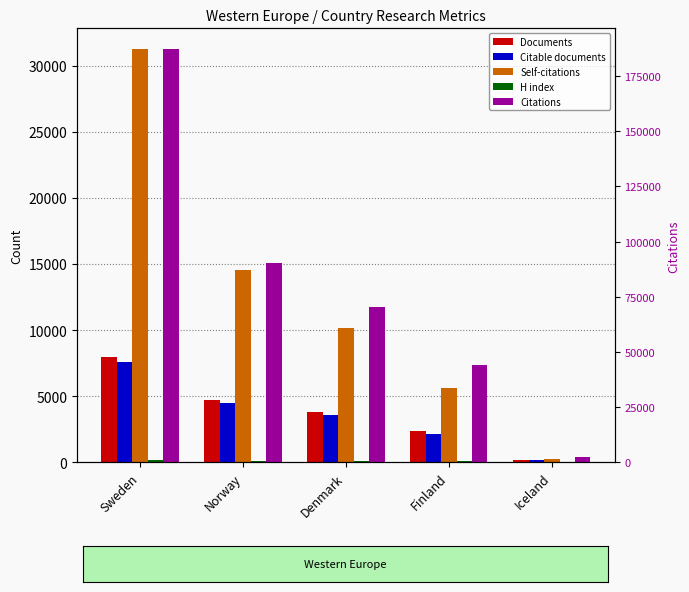

What is the approximate value of Citable documents at Iceland, to the nearest 50?

150